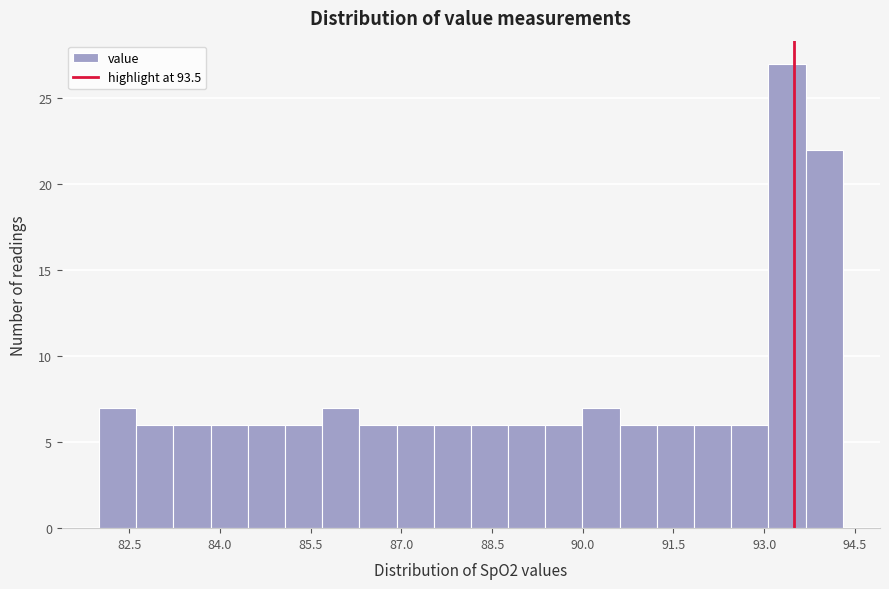

Around what value on the x-axis is the tallest bar? Give the approximate position of its centre, as read against the axis.

93.4